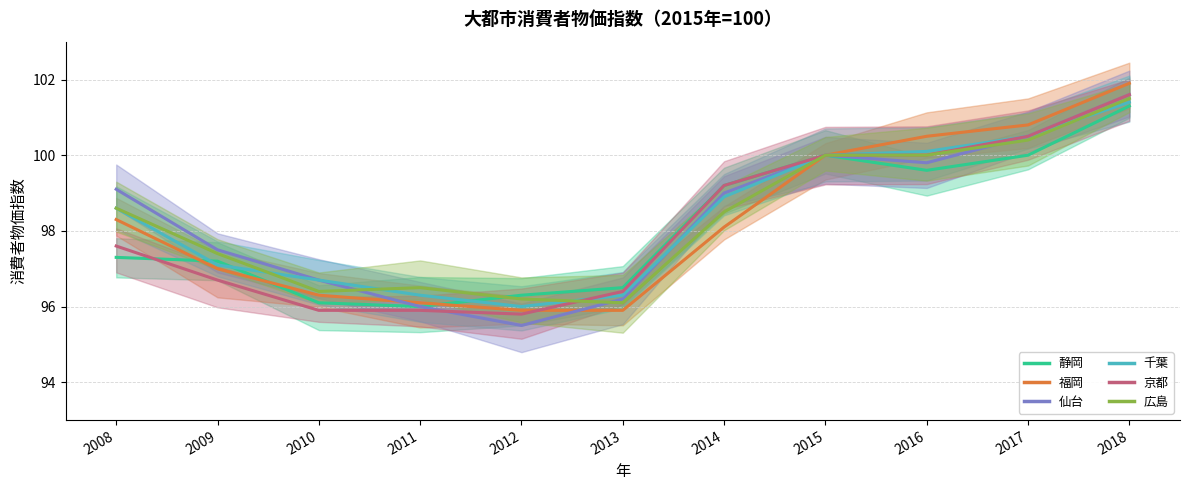

Is this an area chart (filled region under the line)?

No